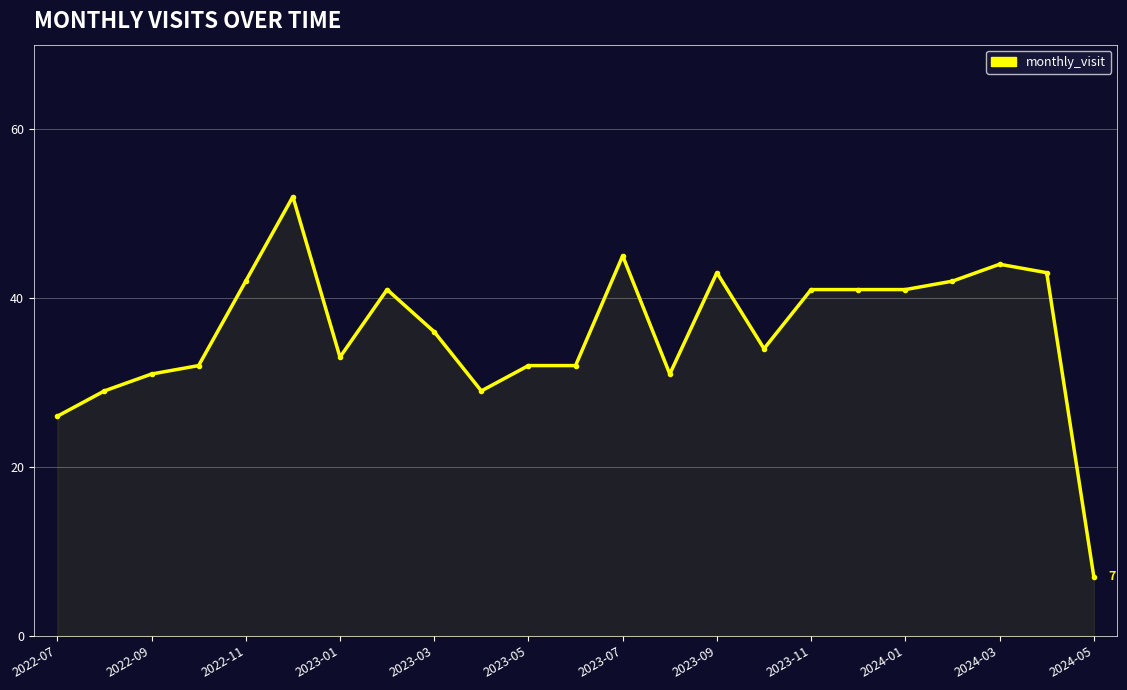

What is the value of the 6th point from the left?

52